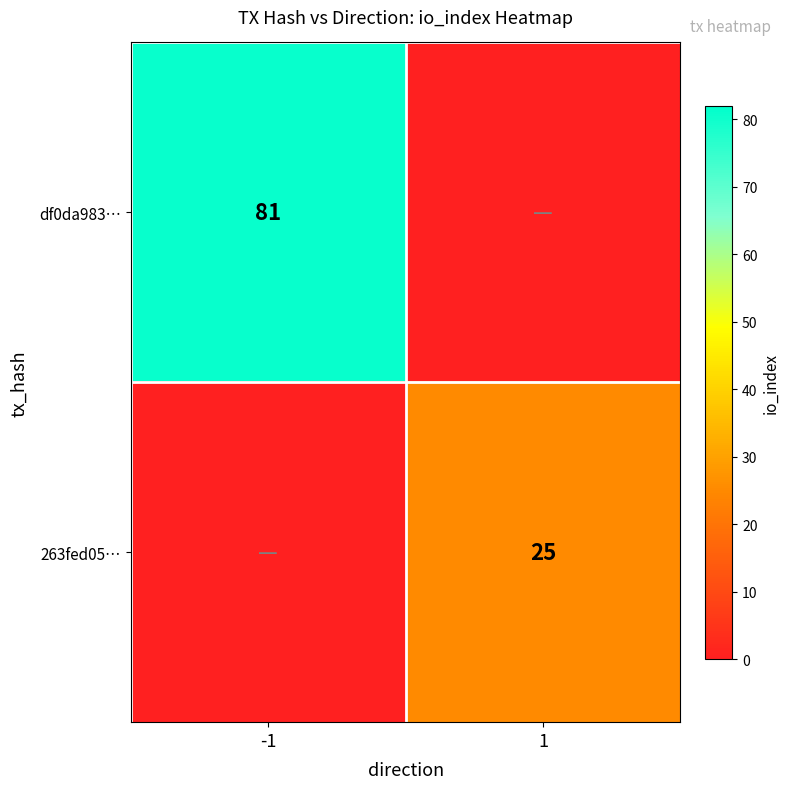

The 263fed05… series shows 34 at 1. True or false?

False